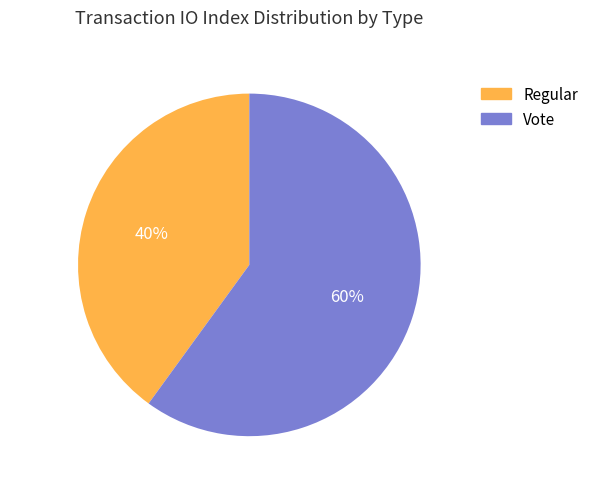

To the nearest percent, what percentage of the pie is Vote?

60%